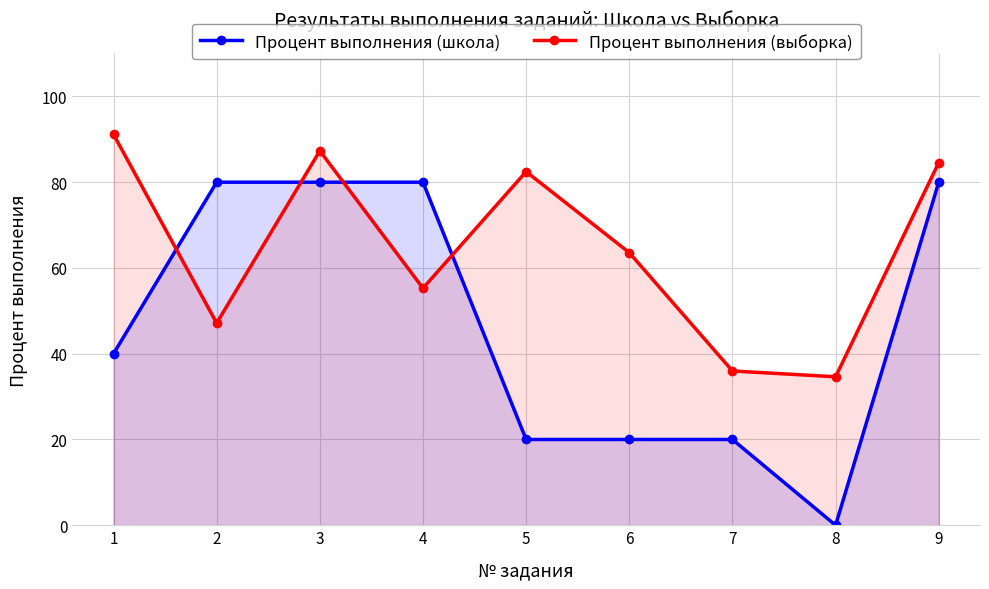

What are all the series names shown in the legend?

Процент выполнения (школа), Процент выполнения (выборка)